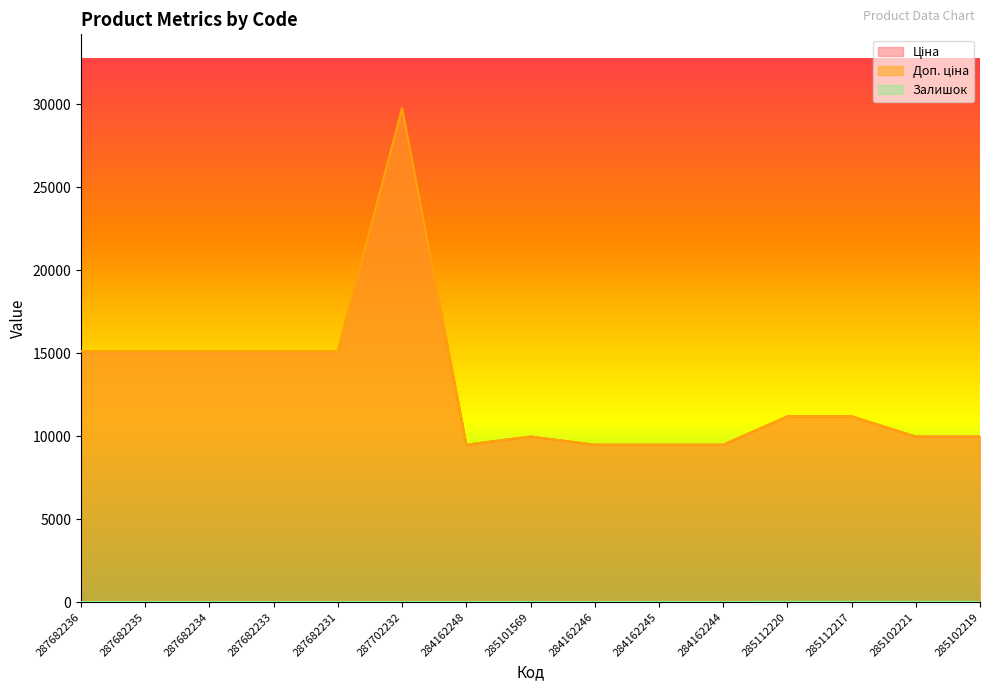

Which series changed the most between 284162245 and 285102219?

Ціна